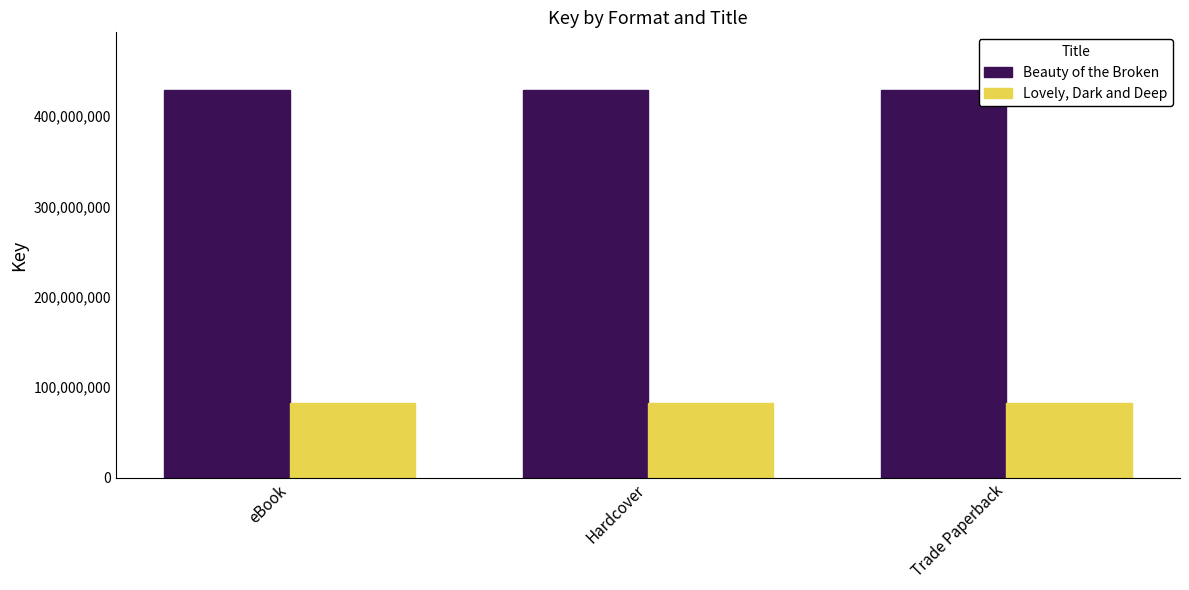

What is the value of the Beauty of the Broken bar at the 1st from the left?

428601363